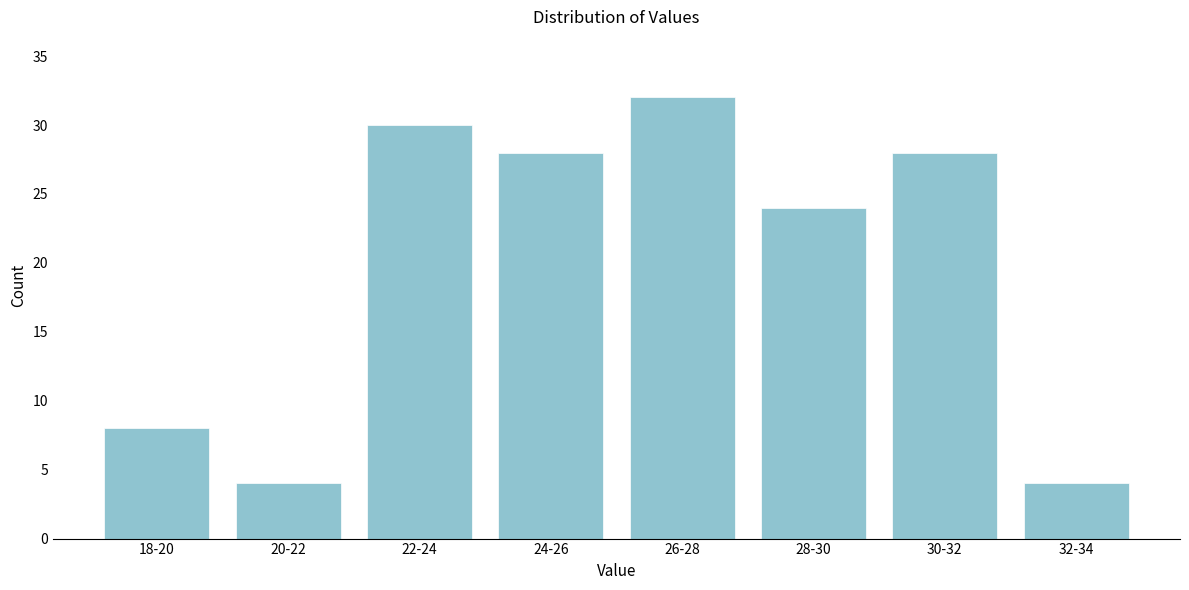

Reading left to right, what are all the values shown in this chart?

8	4	30	28	32	24	28	4